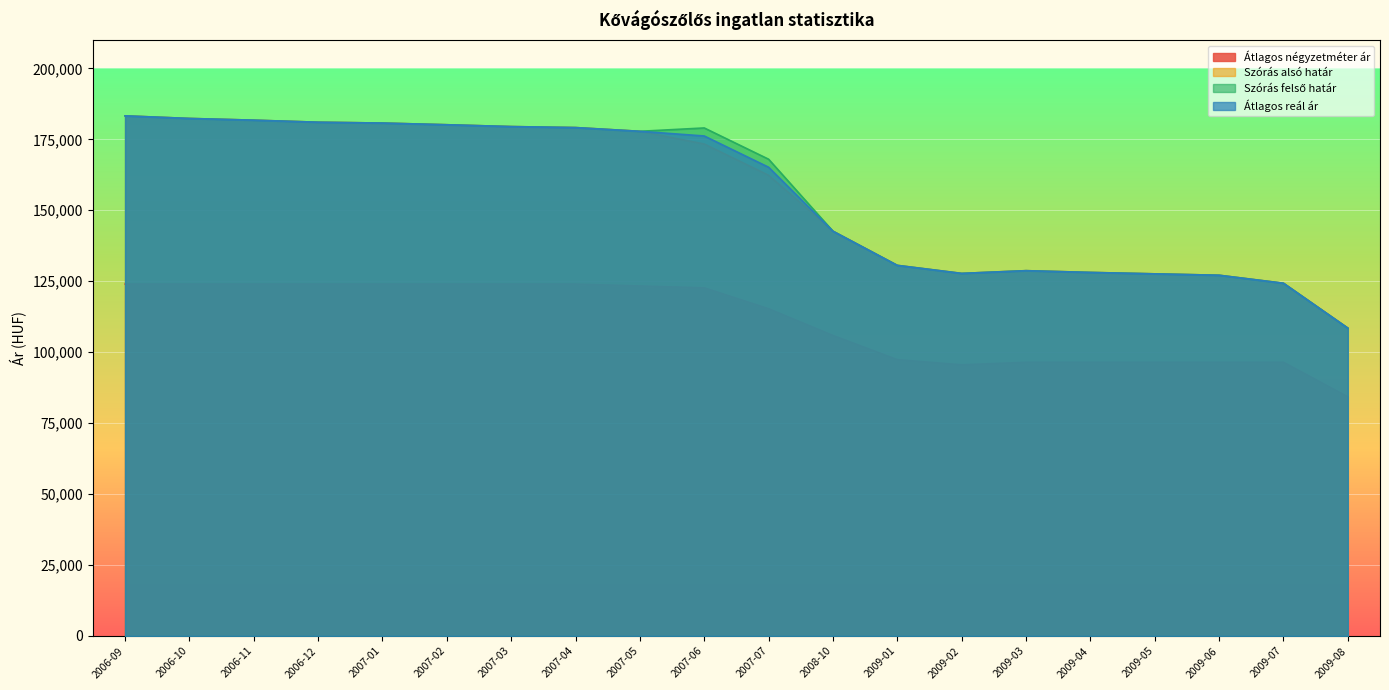

Where does the Átlagos négyzetméter ár series first go above 122667?

2006-09